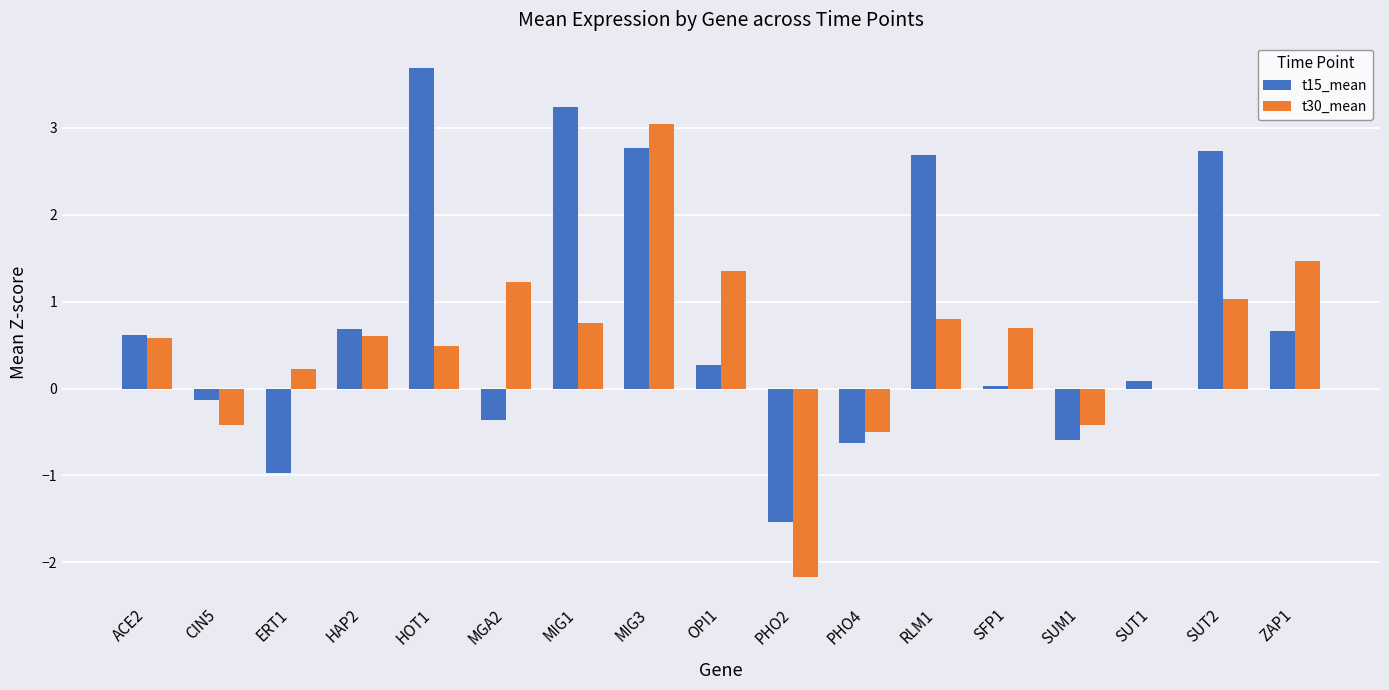

What is the total value across all series at ERT1?

-0.7